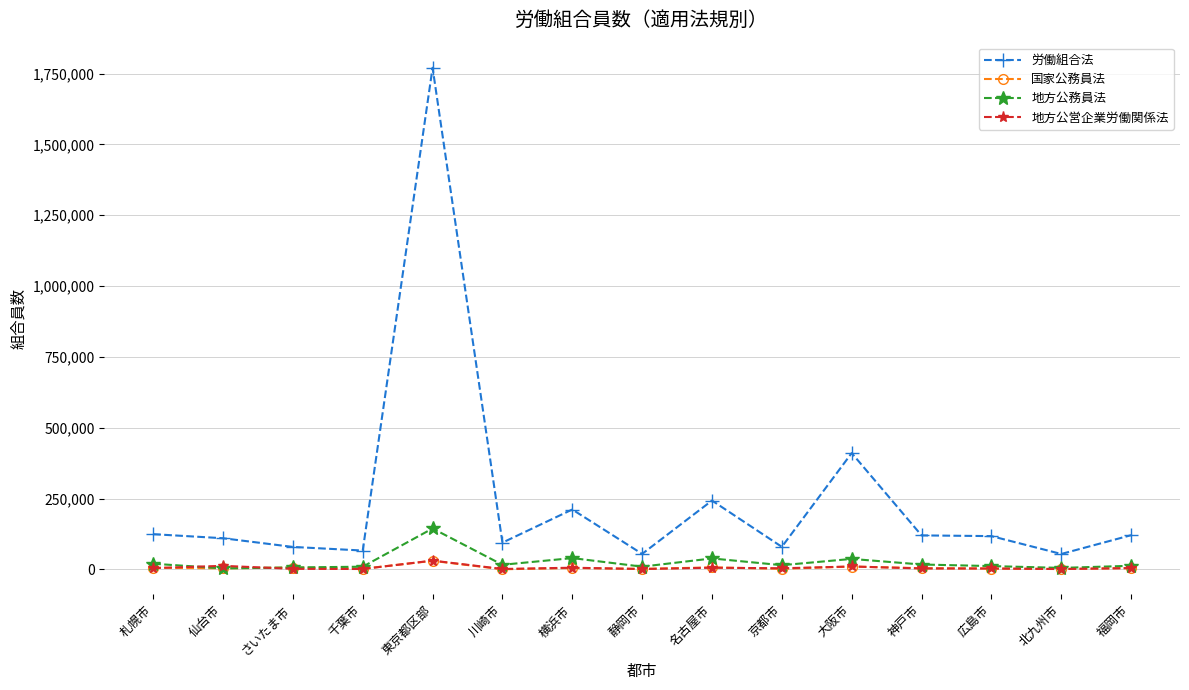

True or false: 地方公営企業労働関係法 has more than 2 points higher than both neighbors.

True